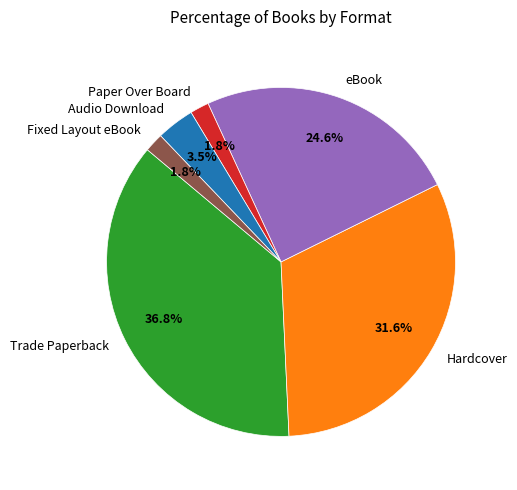

How much of the chart is everything except Fixed Layout eBook?

98.2%